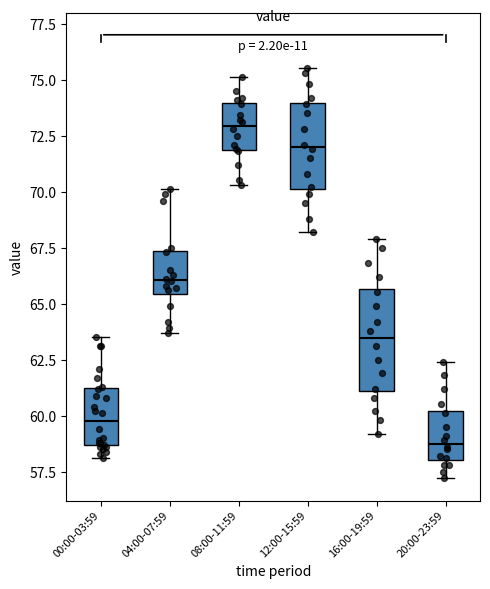

Which box's median line is the lowest?

20:00-23:59